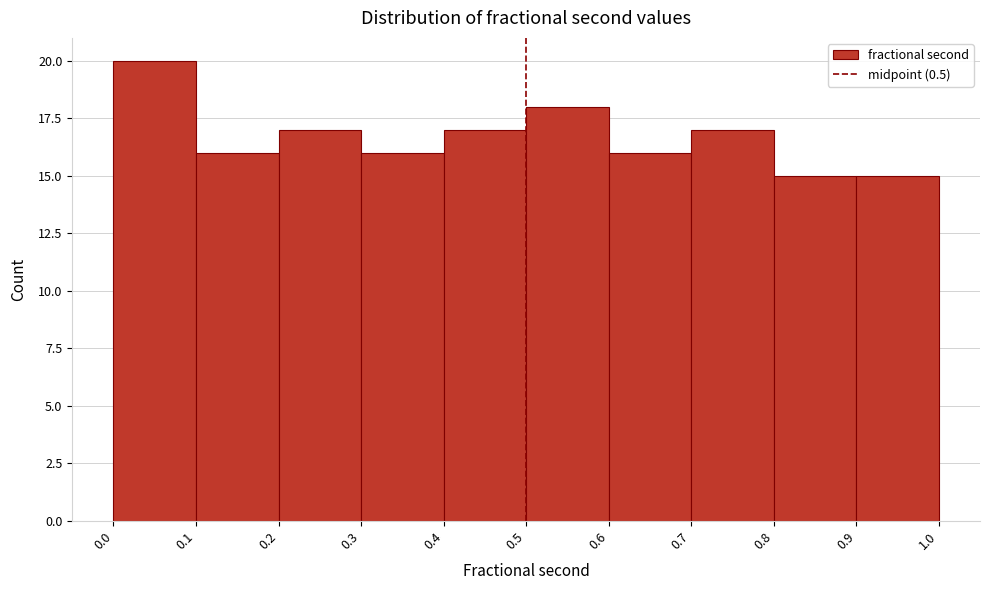

What is the height of the bar covering 0.9 to 1.0 on the x-axis? The values are not printed on the chart, so give them approximately, as read against the axis.

15